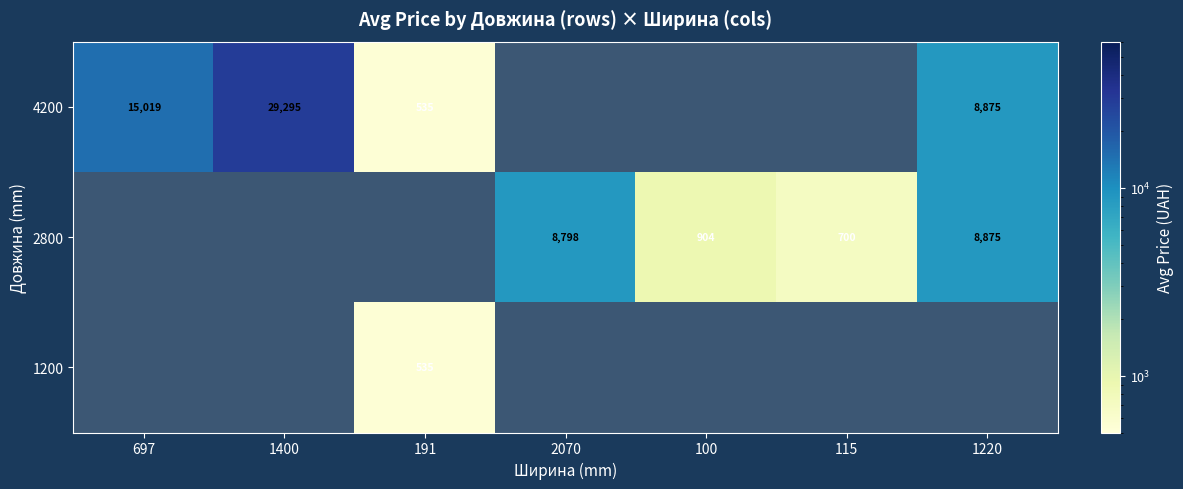

Is it true that 2800 equals 919.0 at 115?

False